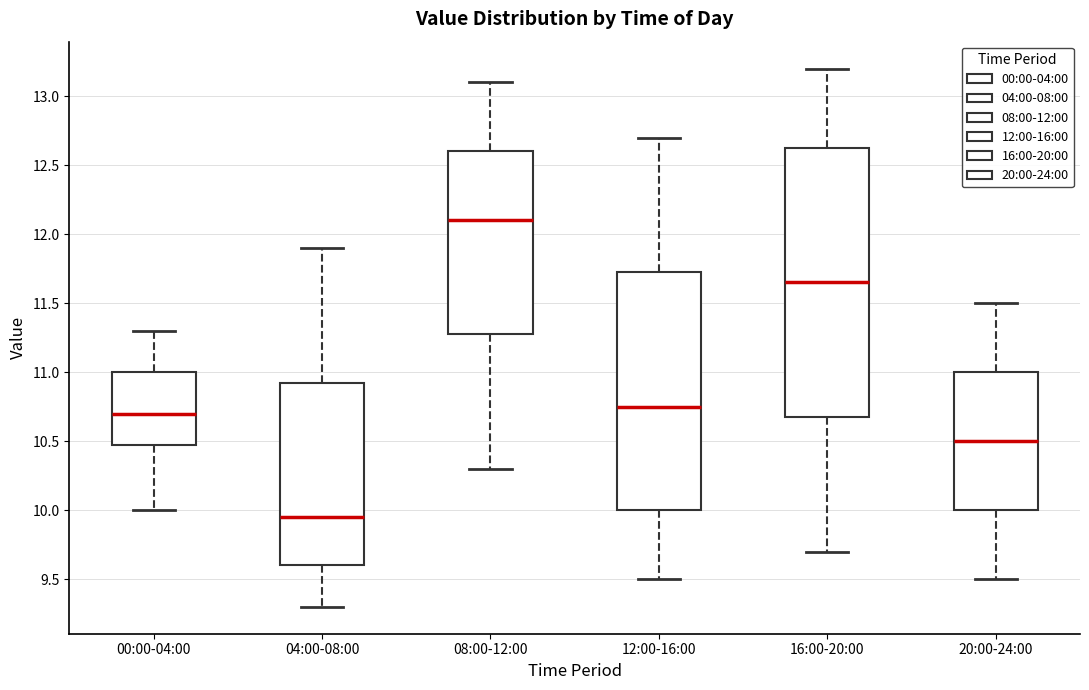

Reading left to right, read every box against the y-axis: the position of its median line, the range the box covers, and the ends of its whiskers. The values are not printed on the chart, so give them approximately, as read against the axis.

00:00-04:00: median 10.70, box 10.50 to 11.00, whiskers 10.00 to 11.30
04:00-08:00: median 9.95, box 9.60 to 10.95, whiskers 9.30 to 11.90
08:00-12:00: median 12.10, box 11.30 to 12.60, whiskers 10.30 to 13.10
12:00-16:00: median 10.75, box 10.00 to 11.75, whiskers 9.50 to 12.70
16:00-20:00: median 11.65, box 10.70 to 12.65, whiskers 9.70 to 13.20
20:00-24:00: median 10.50, box 10.00 to 11.00, whiskers 9.50 to 11.50